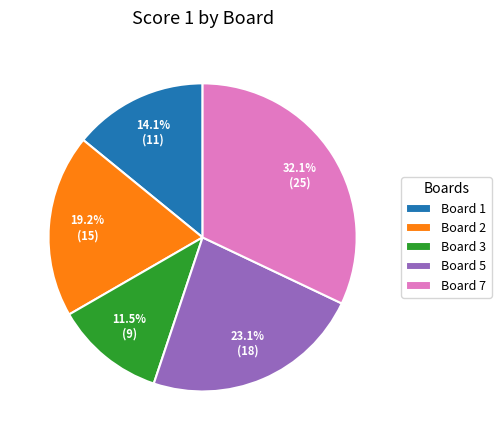

How many slices are in this pie chart?

5